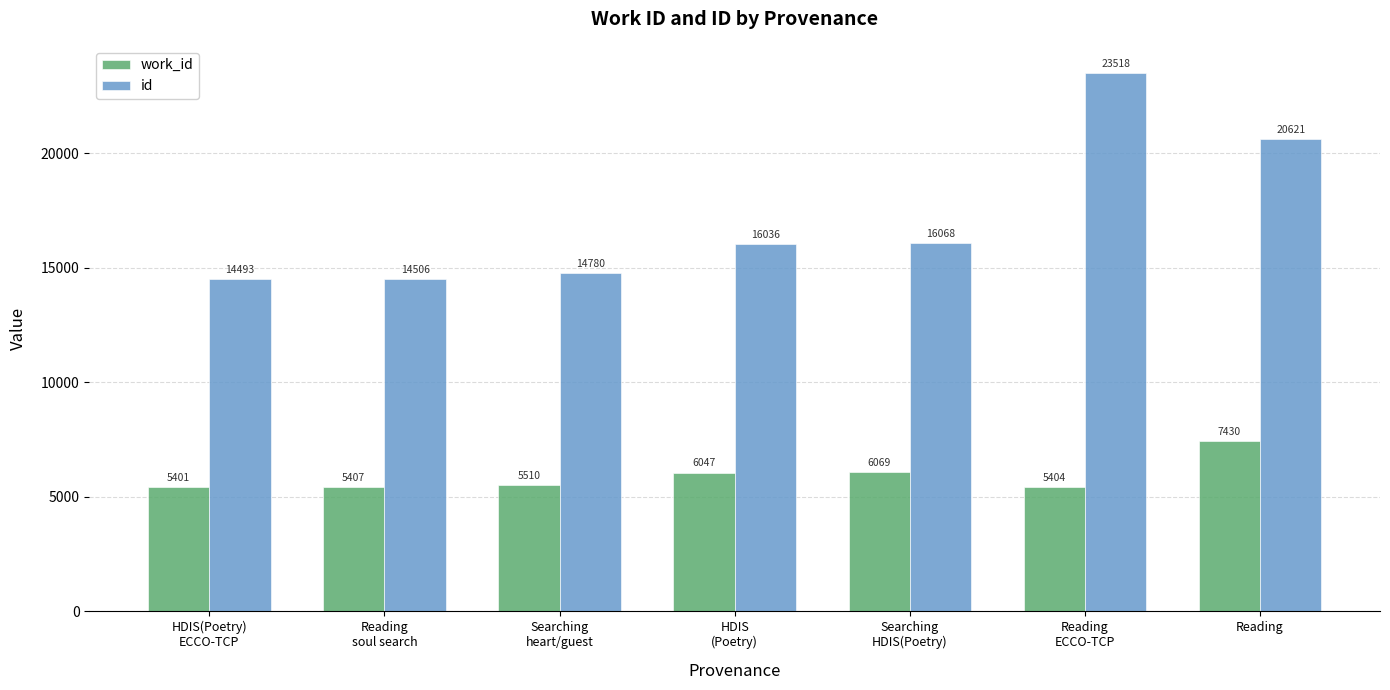

How many series are shown in this chart?

2